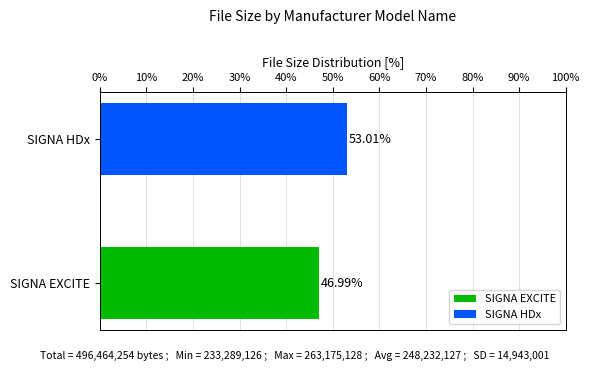

Which series has the widest spread of values?

SIGNA EXCITE